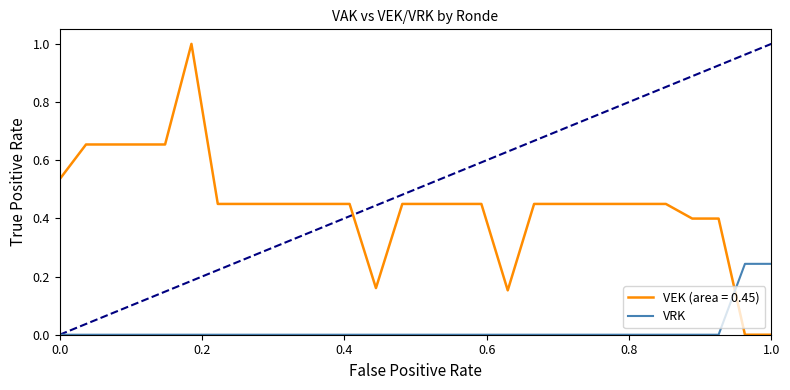

Which series has the largest range (max minus min)?

VEK (area = 0.45)